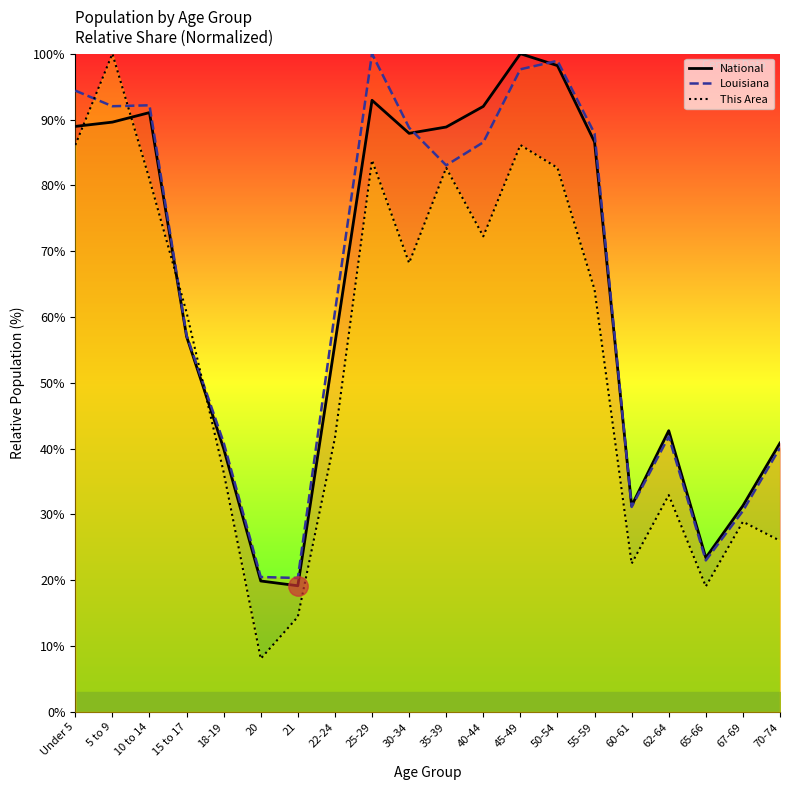

Reading right to left, extract all data points from this chart.

National: 70-74=40.9	67-69=31.3	65-66=23.4	62-64=42.7	60-61=31.3	55-59=86.6	50-54=98.2	45-49=100.0	40-44=92.0	35-39=88.9	30-34=87.9	25-29=92.9	22-24=56.0	21=19.2	20=19.9	18-19=40.0	15 to 17=57.0	10 to 14=91.1	5 to 9=89.6	Under 5=89.0
Louisiana: 70-74=40.1	67-69=30.5	65-66=23.0	62-64=41.8	60-61=31.1	55-59=87.9	50-54=98.9	45-49=97.6	40-44=86.5	35-39=83.0	30-34=88.8	25-29=100.0	22-24=60.8	21=20.4	20=20.5	18-19=40.9	15 to 17=57.2	10 to 14=92.2	5 to 9=92.0	Under 5=94.4
This Area: 70-74=26.0	67-69=28.9	65-66=19.1	62-64=32.9	60-61=22.5	55-59=64.2	50-54=82.7	45-49=86.1	40-44=72.3	35-39=82.7	30-34=68.2	25-29=83.8	22-24=41.6	21=14.5	20=8.1	18-19=36.4	15 to 17=60.7	10 to 14=80.9	5 to 9=100.0	Under 5=86.1